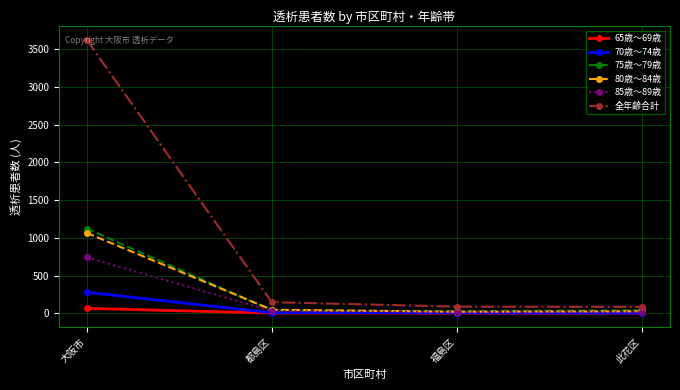

True or false: 全年齢合計 and 65歳～69歳 cross at least once.

False